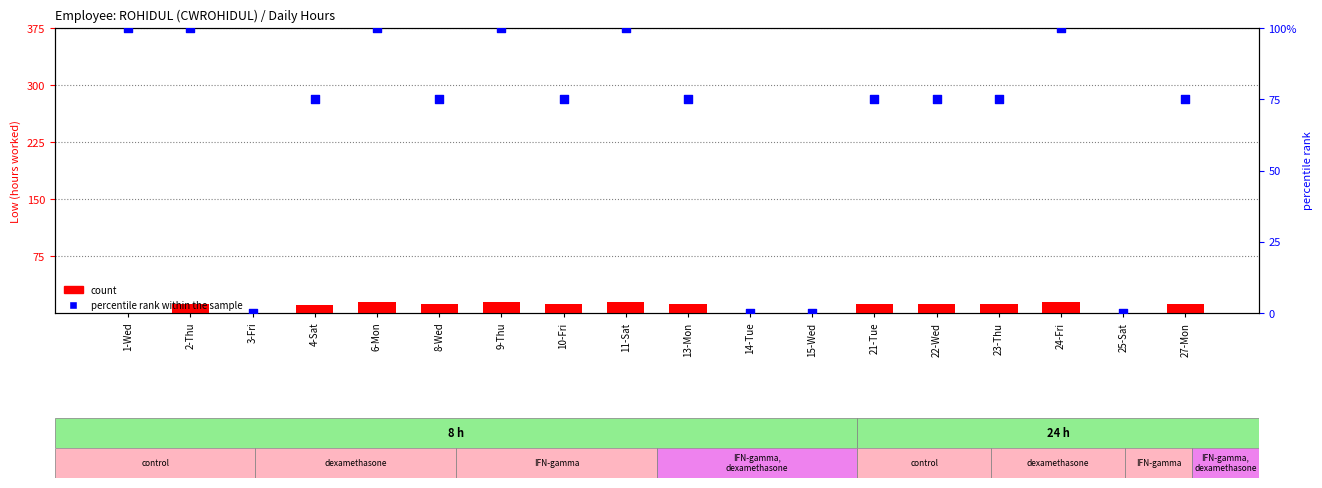

Is the value of count at 15-Wed greater than the value of percentile rank within the sample at 25-Sat?

No